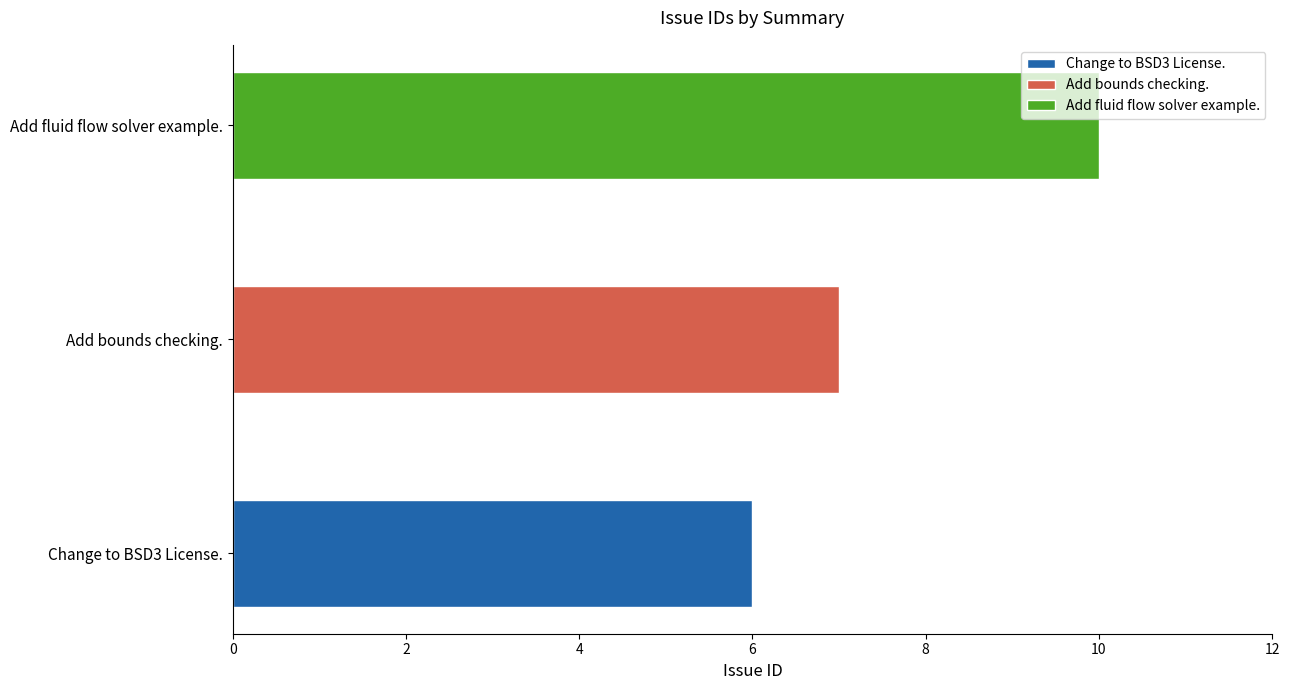

Does the chart contain stacked bars?

No